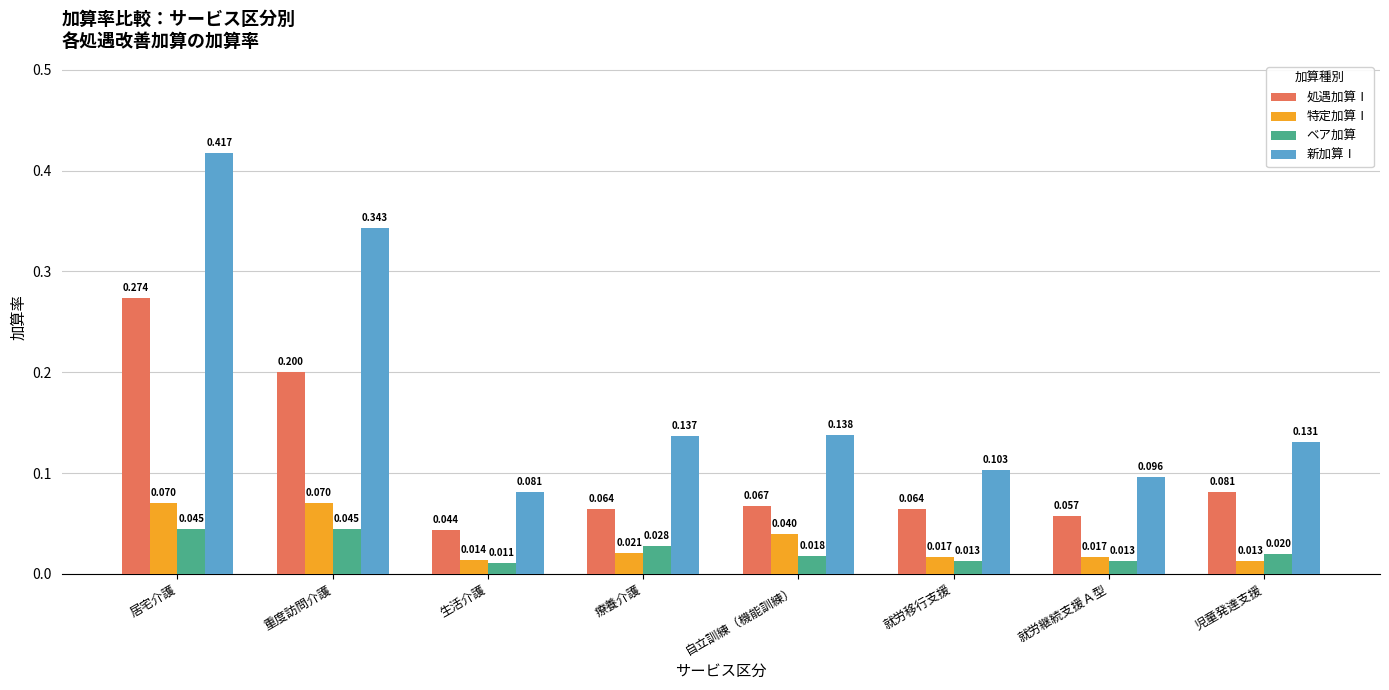

Count the number of data series in this chart.

4